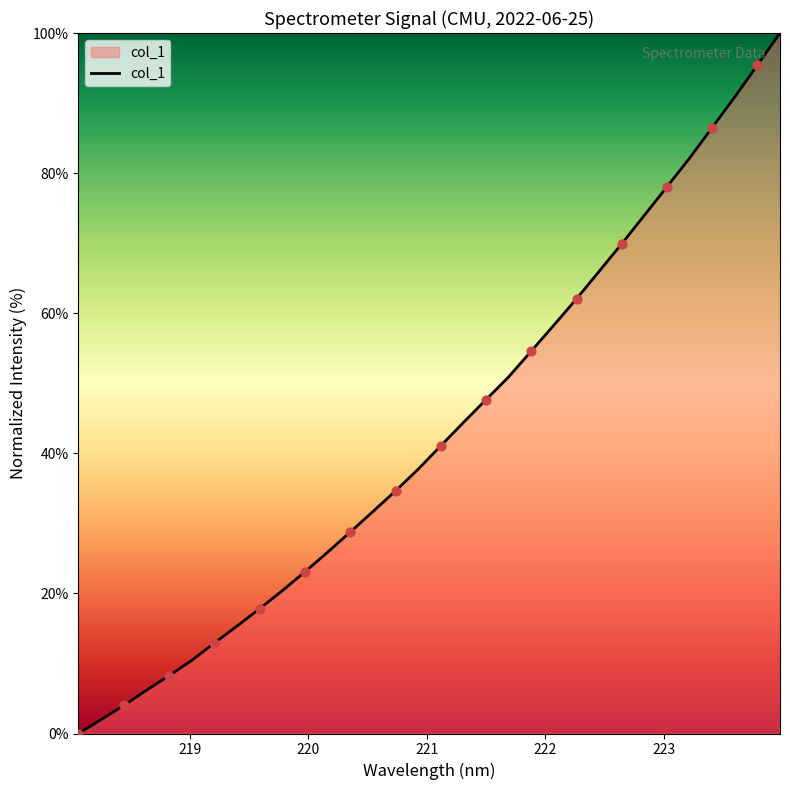

What is the difference between the maximum and minimum values?

100.0